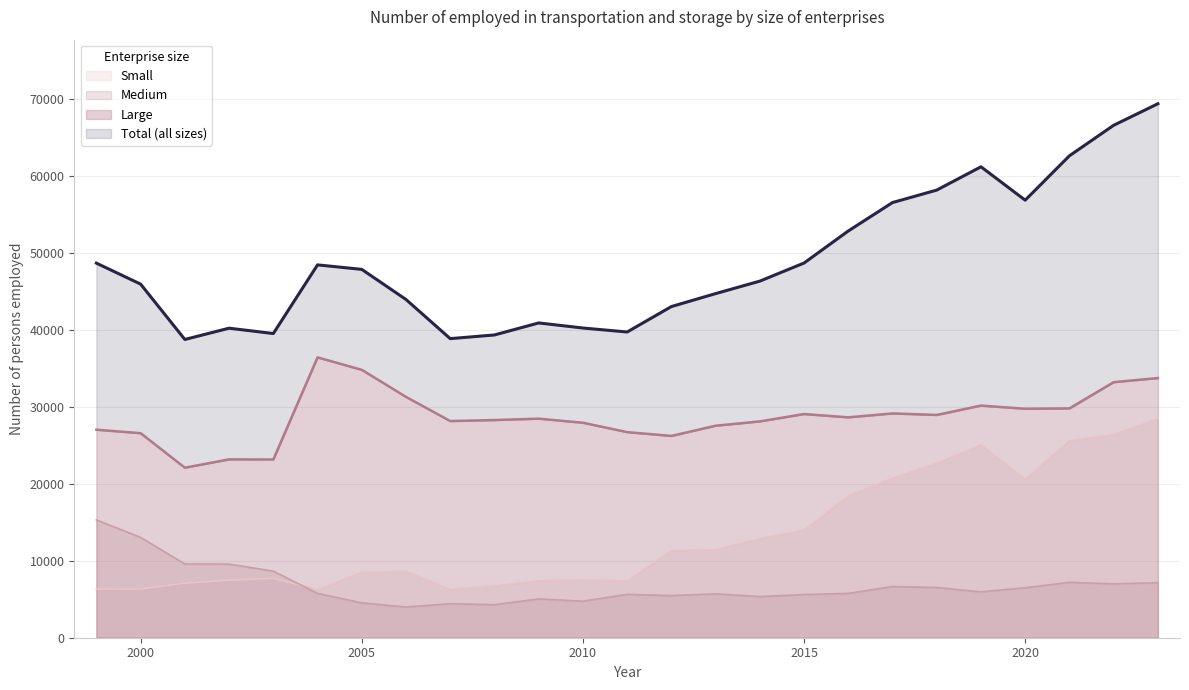

What is the lowest value of the Medium series?

3990.1